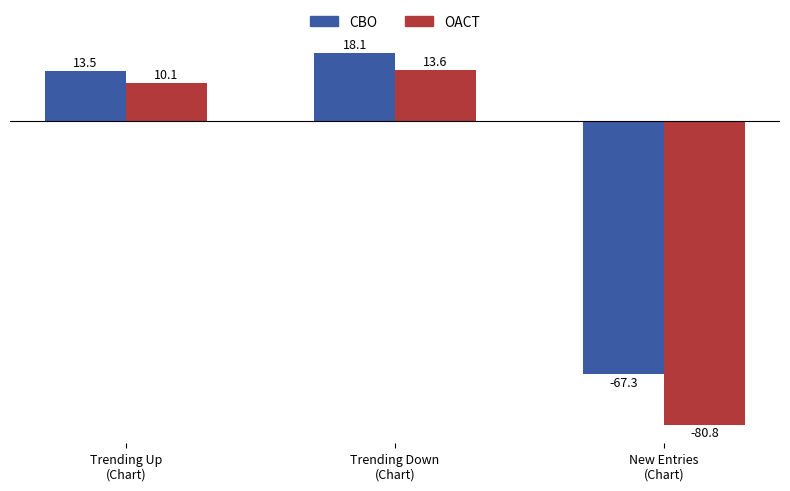

List the series in order of their overall mean, lowest first.

OACT, CBO